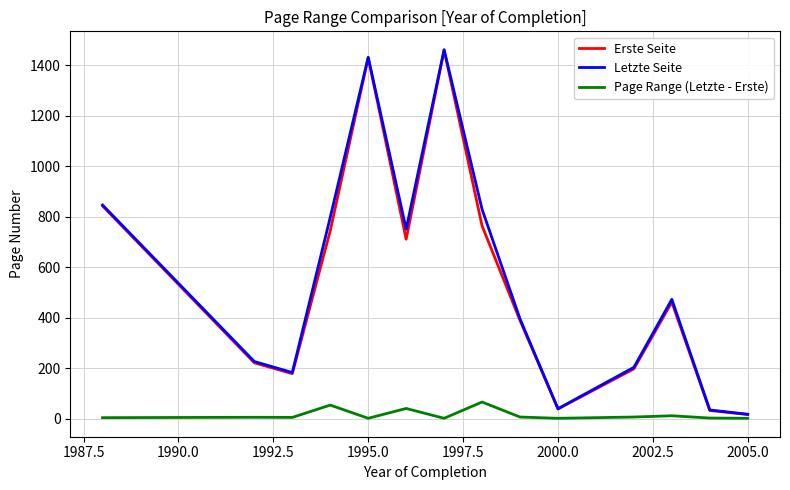

What is the highest value of the Erste Seite series?

1461.0